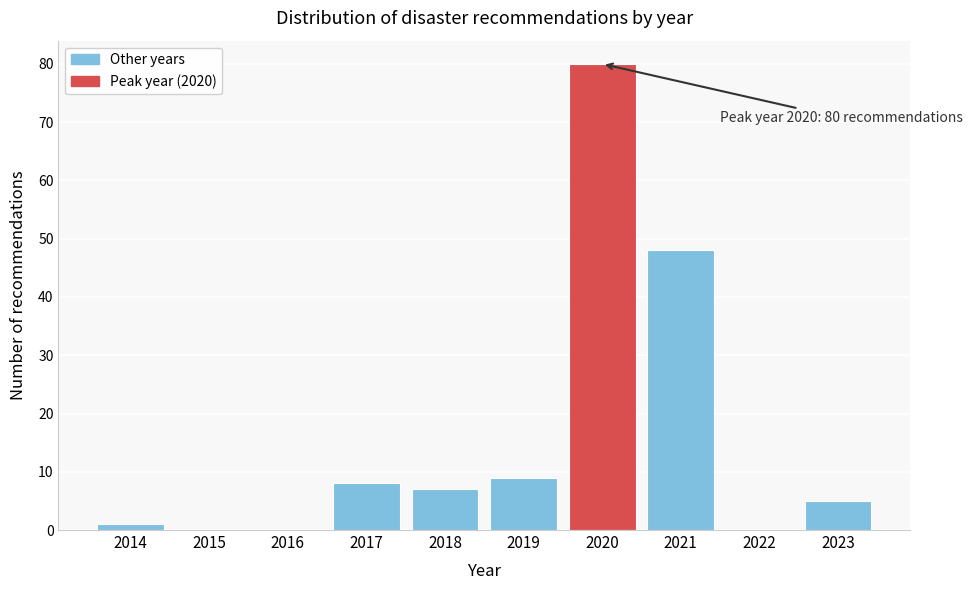

Reading left to right, transcribe all the data shown in this chart.

2014=1	2015=0	2016=0	2017=8	2018=7	2019=9	2020=80	2021=48	2022=0	2023=5